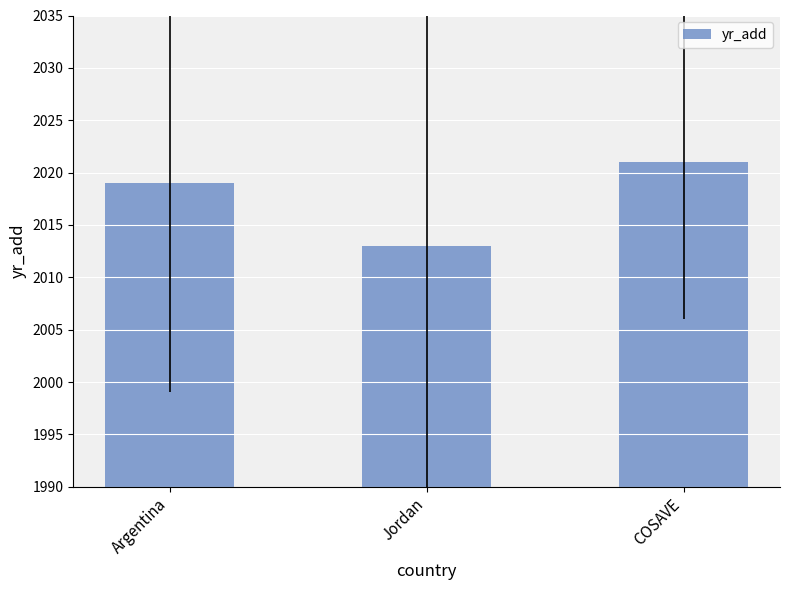

List the labels in order of value, smallest first.

Jordan, Argentina, COSAVE